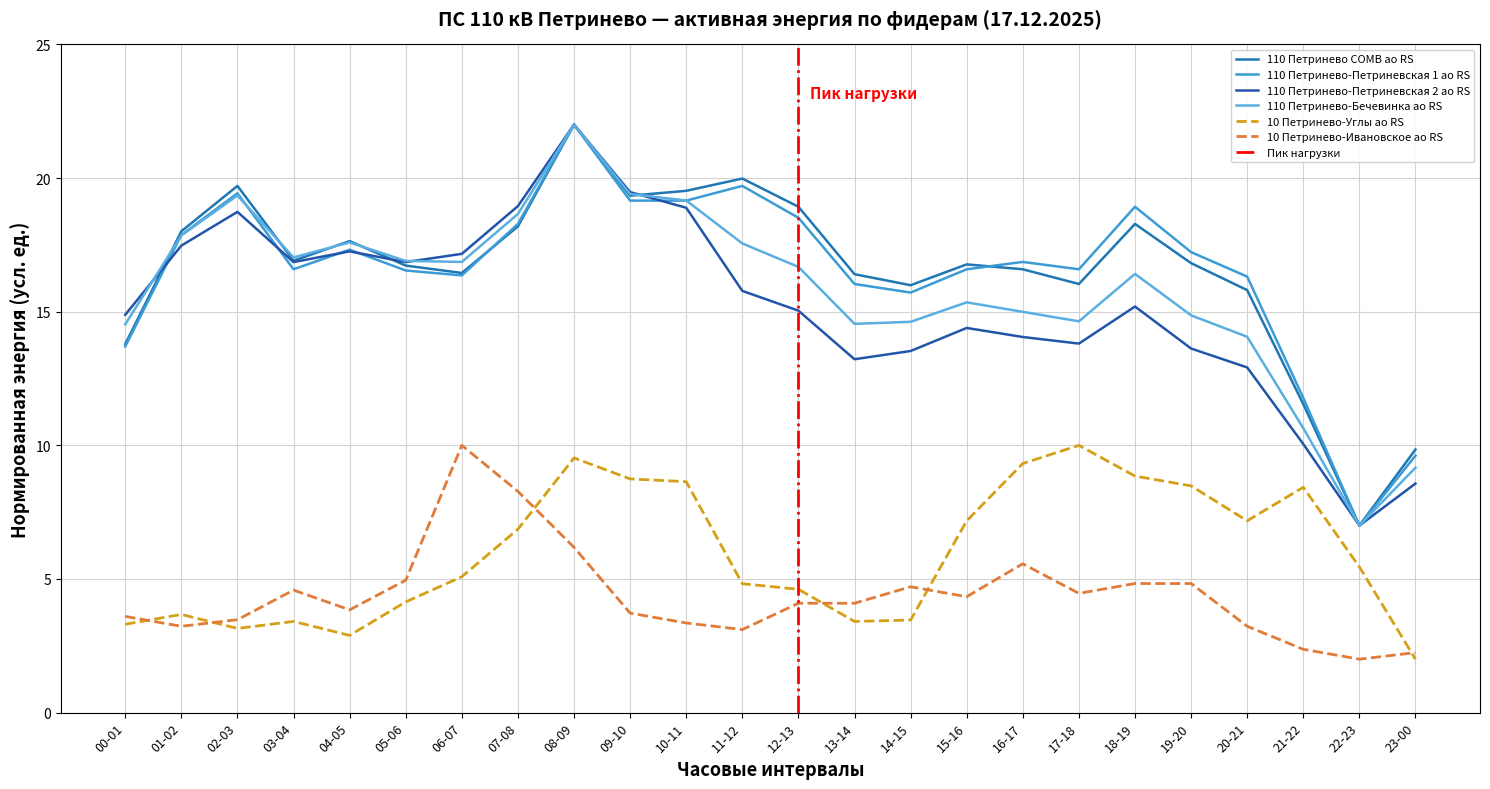

Does the chart have visible grid lines?

Yes